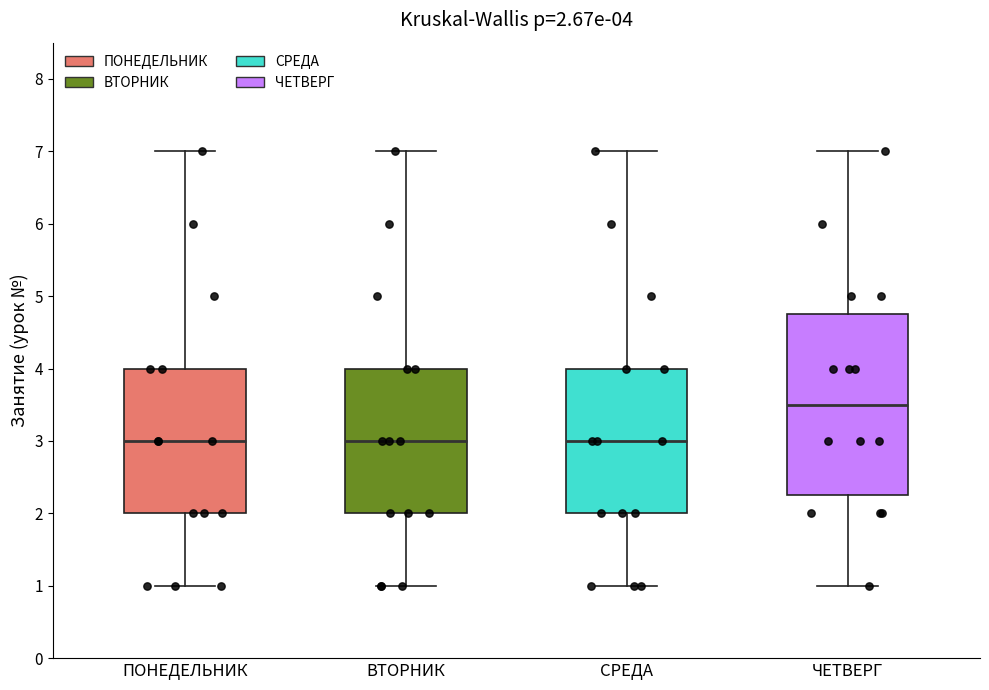

Comparing the boxes themselves (not the whiskers), which one is the tallest?

ЧЕТВЕРГ